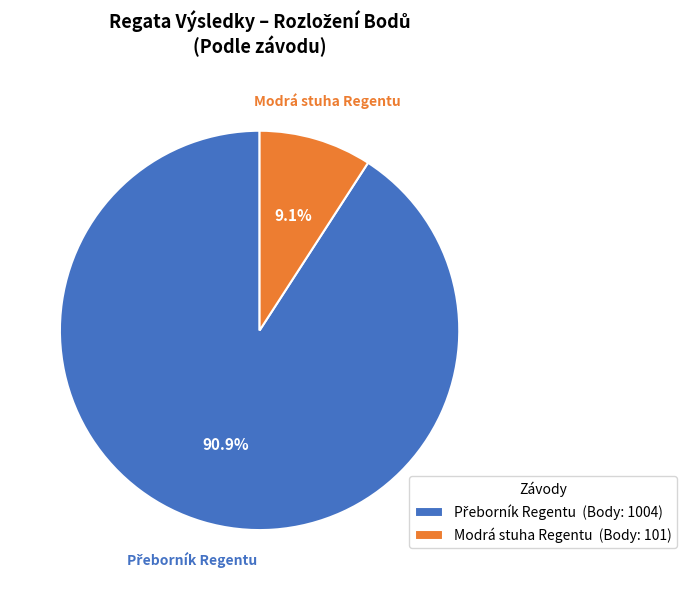

How many slices are in this pie chart?

2